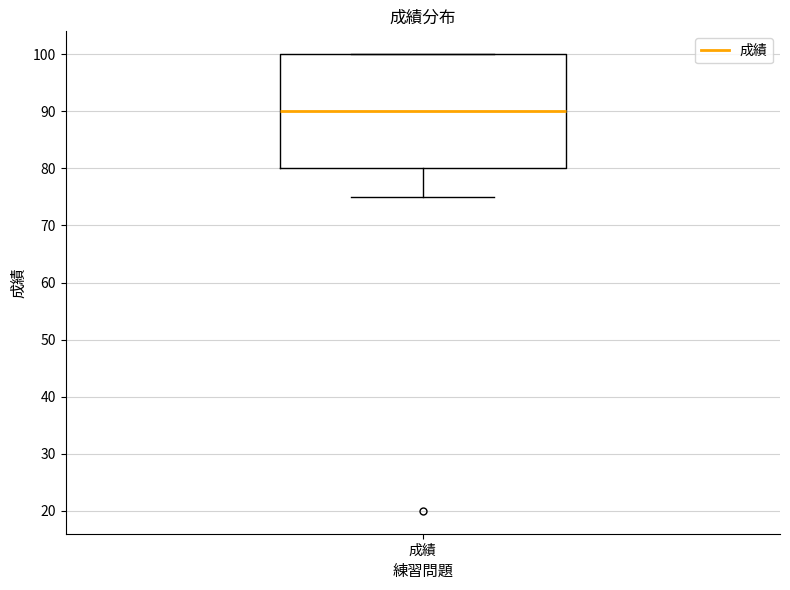

Transcribe this box plot: give where the median line is, the range the box spans, and where the two whiskers end, as read against the y-axis. The values are not printed on the chart, so give them approximately, as read against the axis.

median 90, box 80 to 100, whiskers 75 to 100